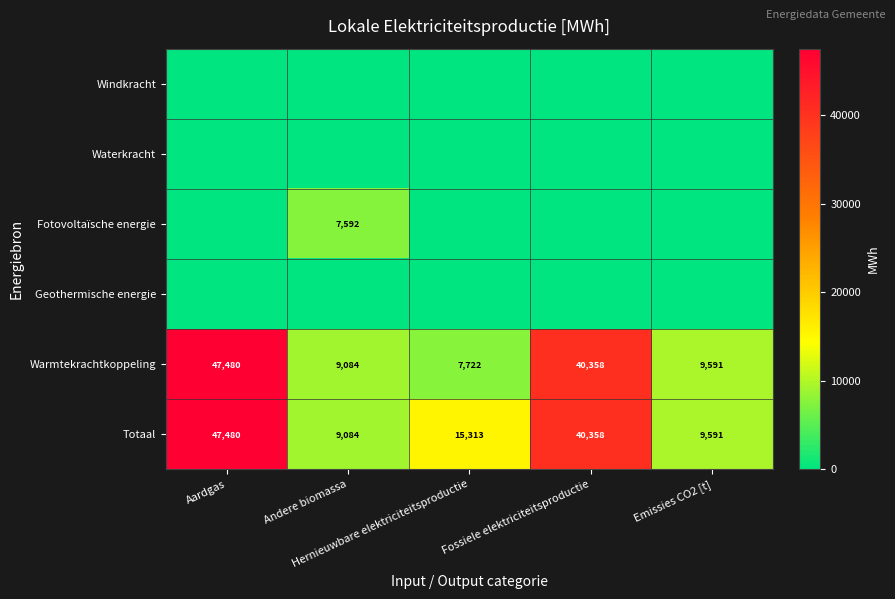

What is the difference between the maximum and minimum values in the Warmtekrachtkoppeling series?

39758